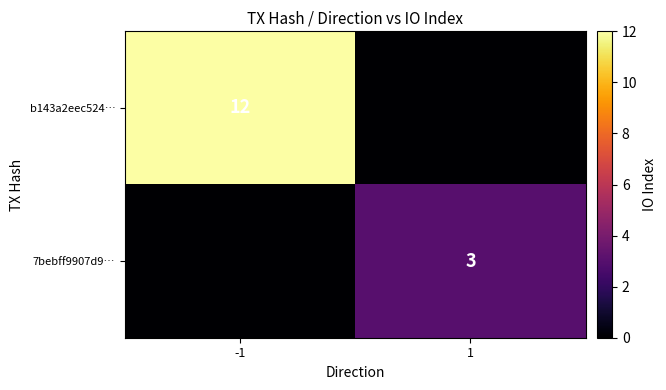

True or false: 7bebff9907d9… has a value of 5 at 1.

False